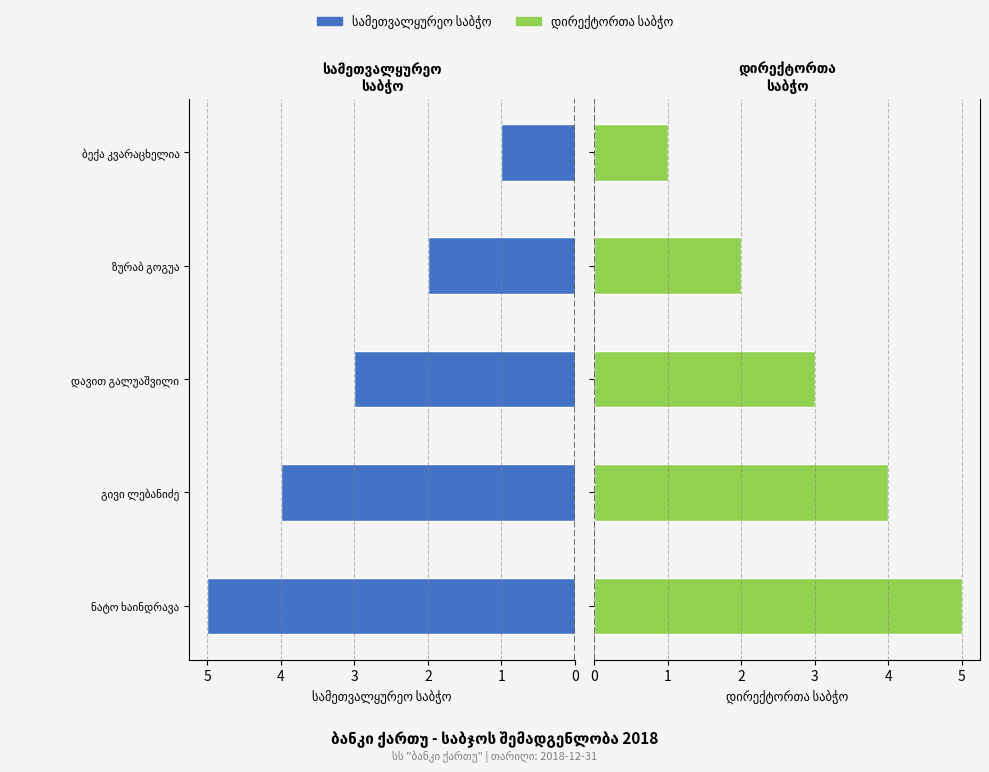

Does the chart contain stacked bars?

No